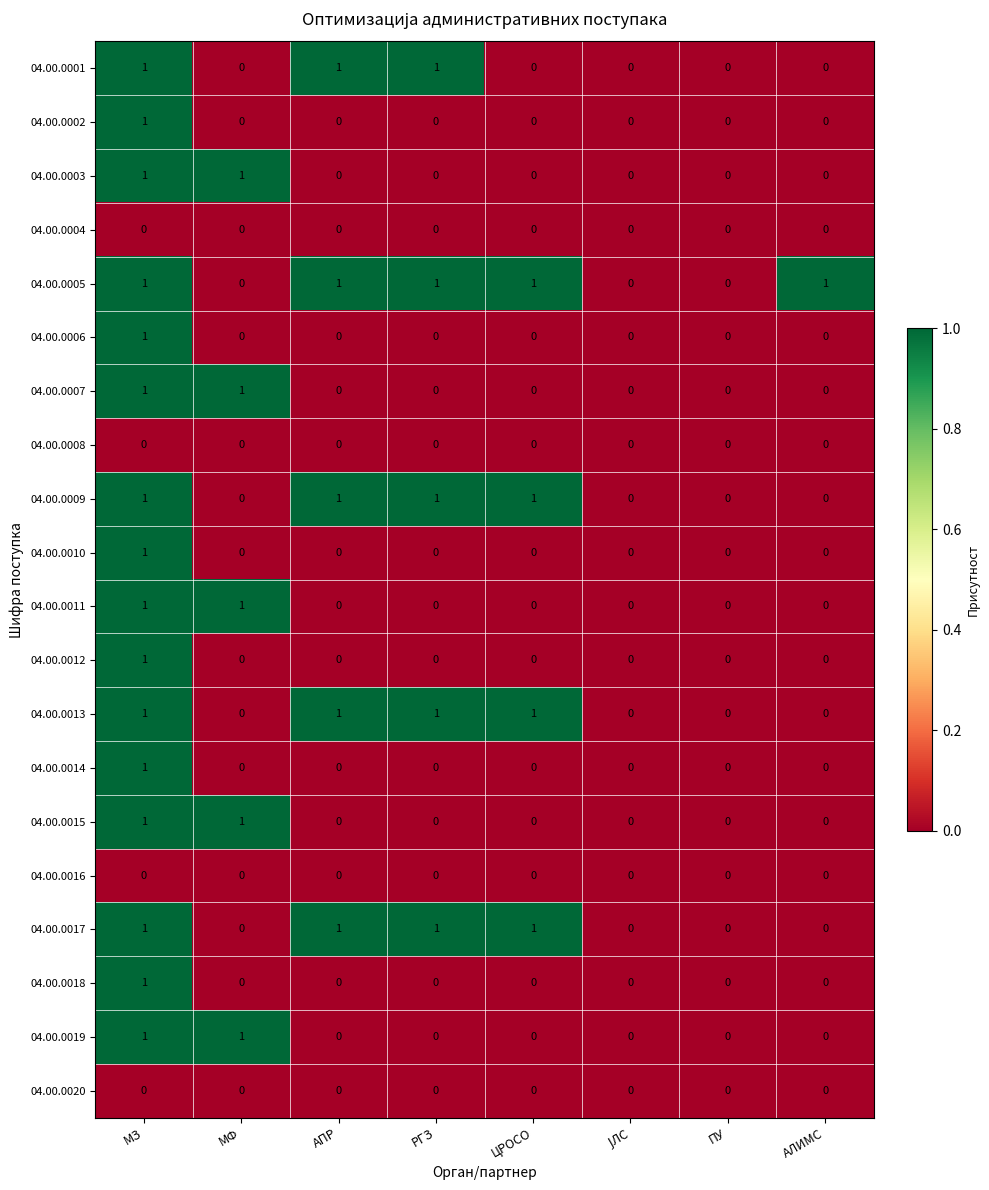

At which category is the sum across all series the highest?

МЗ